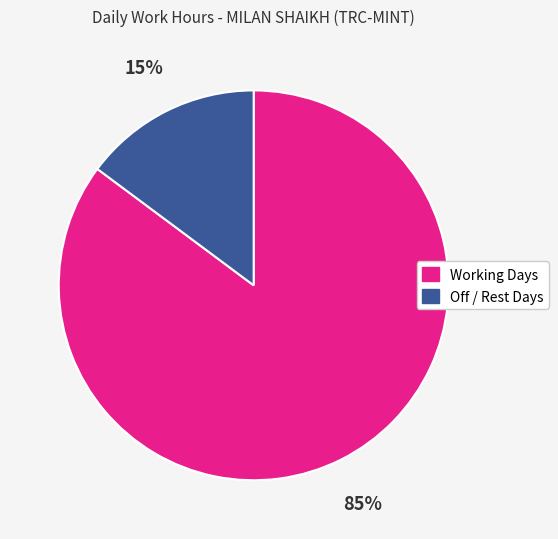

To the nearest percent, what is the average slice percentage?

50%